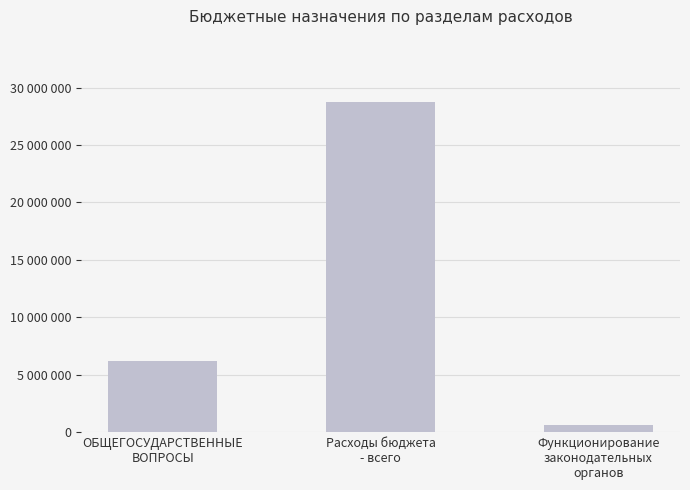

What position from the left is Функционирование
законодательных
органов?

3